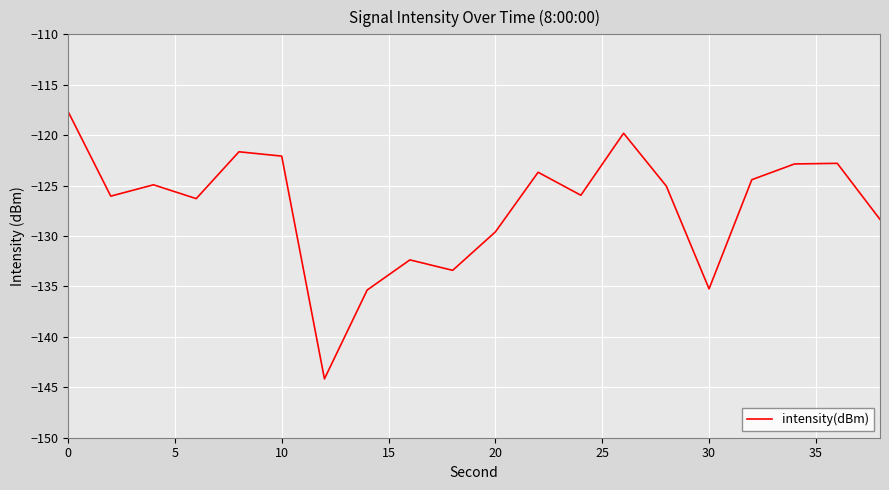

What is the minimum value shown in the chart?

-144.2